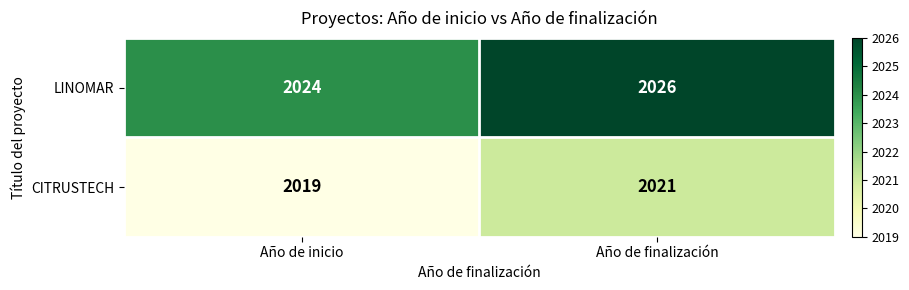

Which category has the lowest value across all series?

Año de inicio